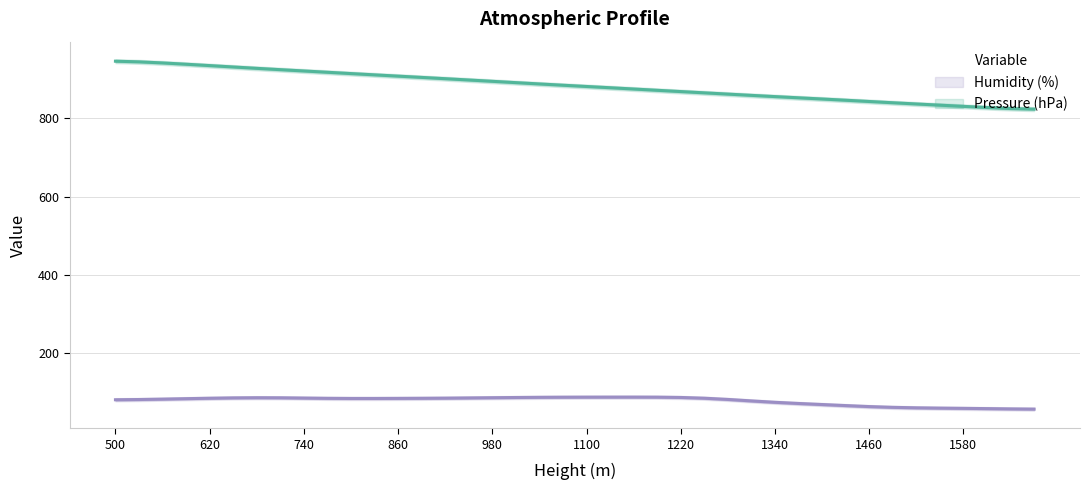

Which series has the largest total across all categories?

Pressure (hPa)